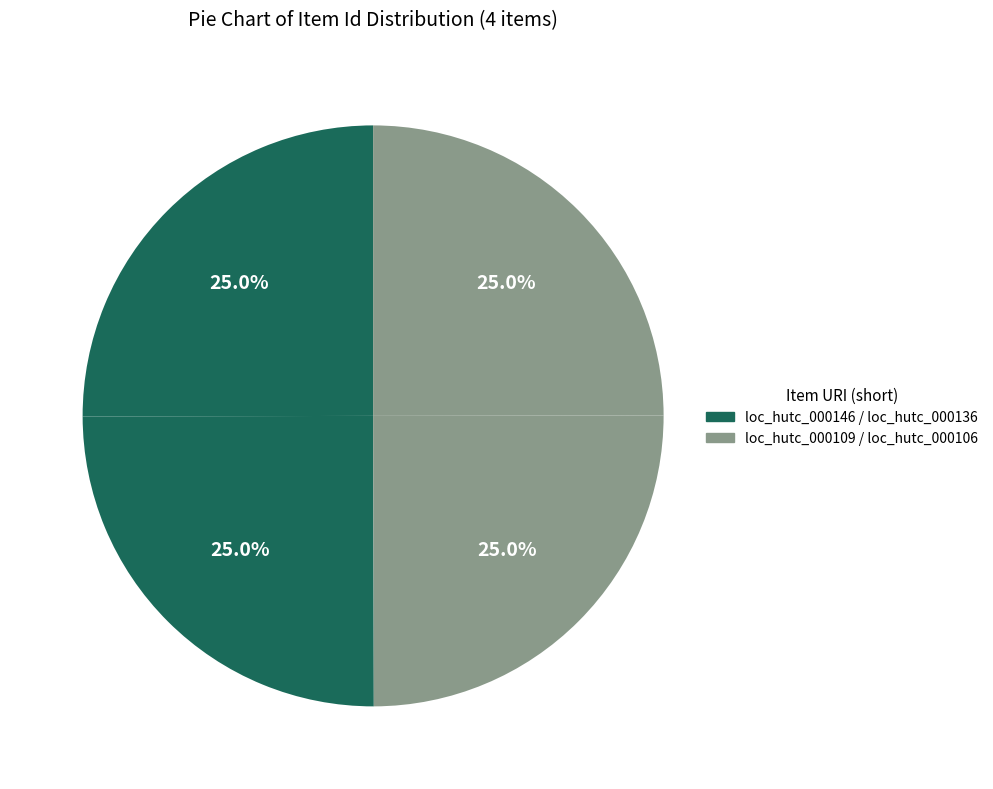

Count the number of slices in the pie.

4